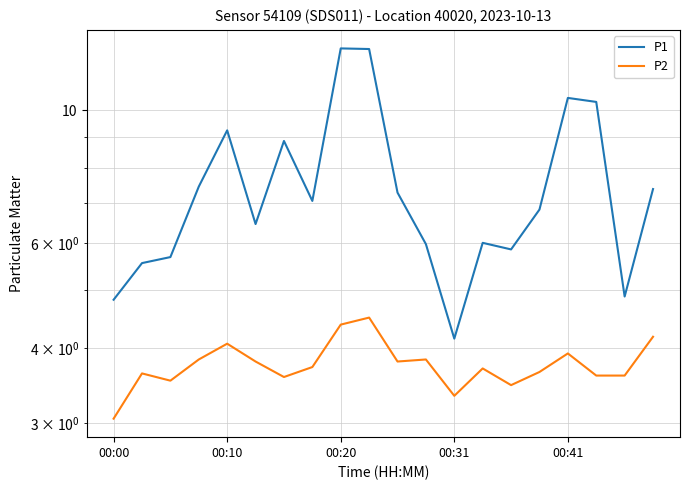

What are all the series names shown in the legend?

P1, P2